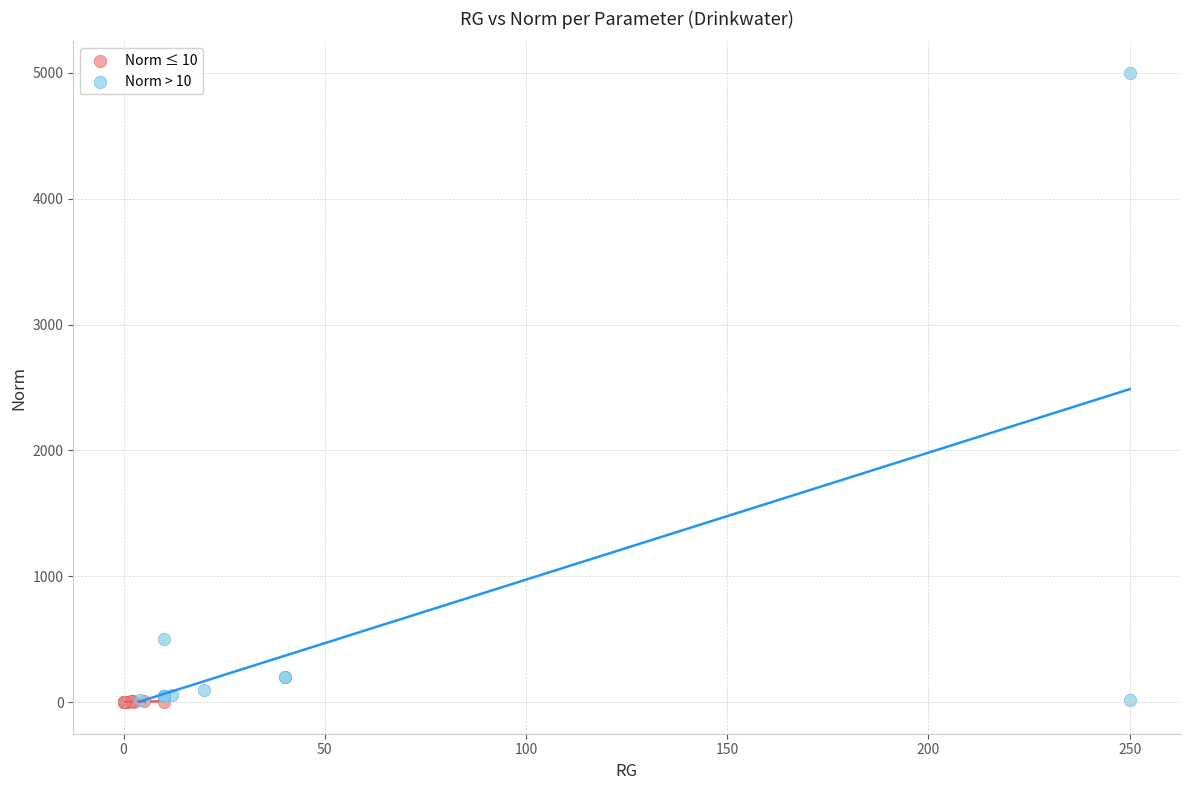

Which series reaches the maximum Y coordinate?

Norm > 10